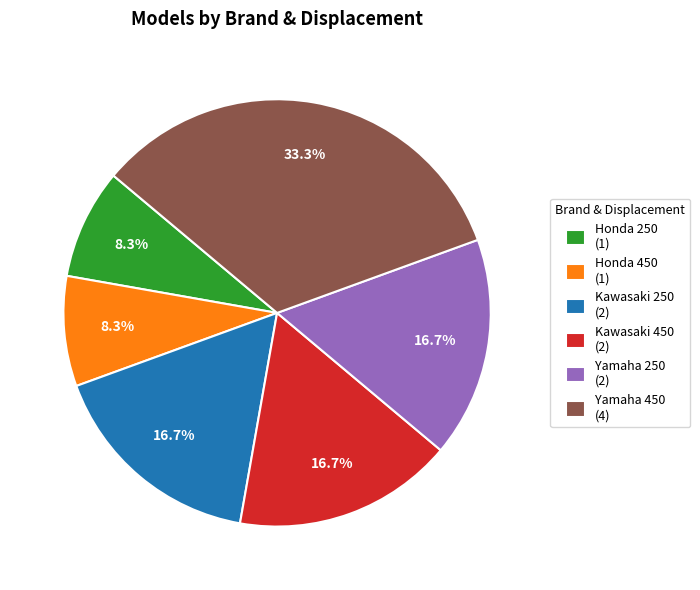

Which category has the biggest portion of the pie?

Yamaha 450 (4)